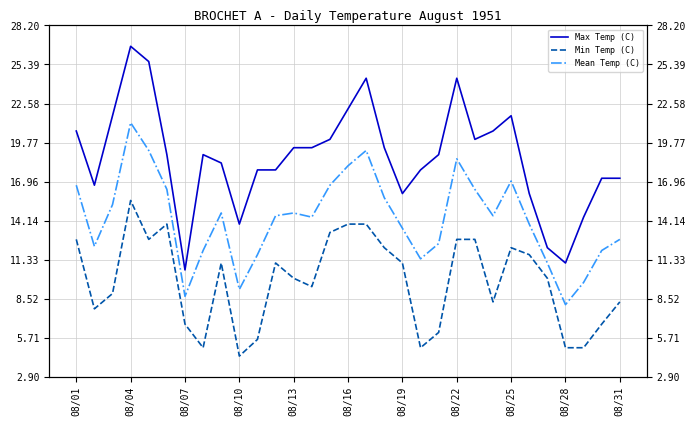

What is the highest value of the Min Temp (C) series?

15.6